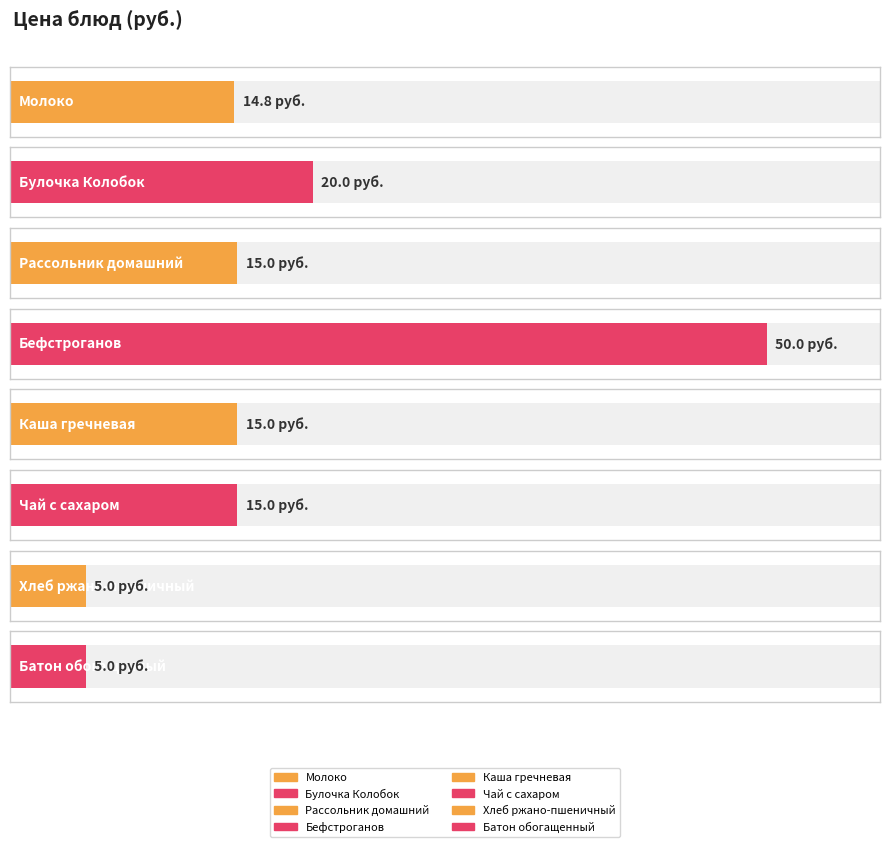

What is the difference between the values at Рассольник домашний and Молоко?

0.2